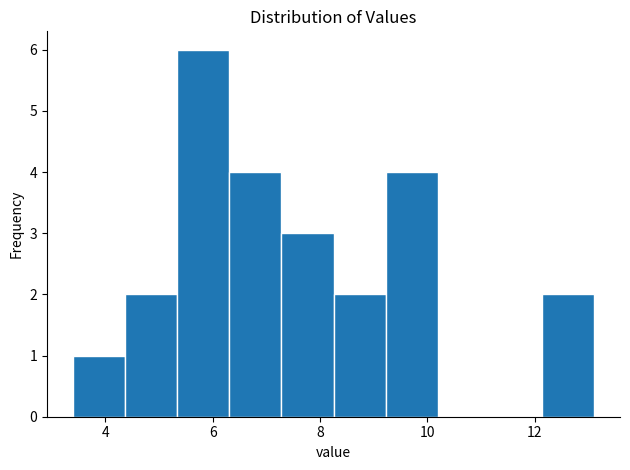

Over which range of the x-axis is the bar tallest?

5.4 to 6.4